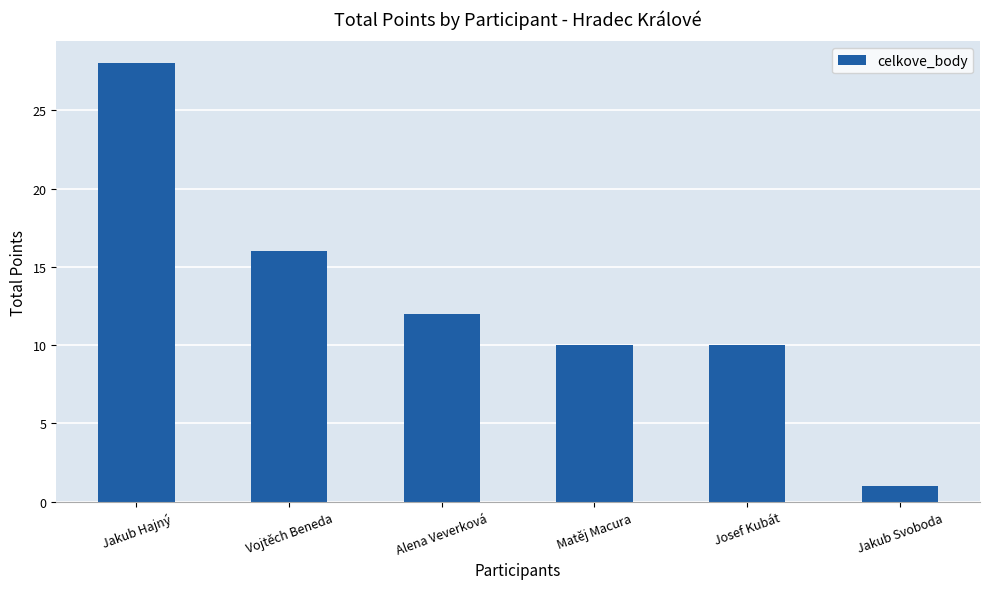

What is the average value?

13